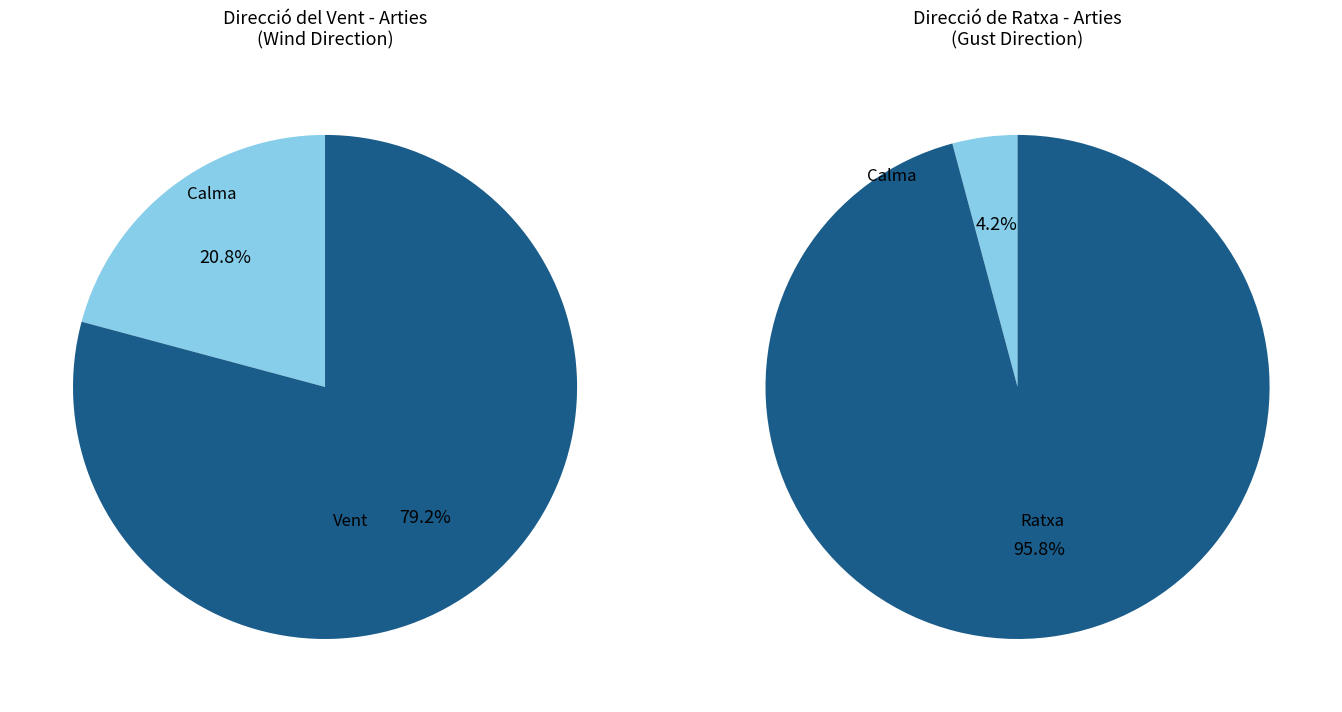

Is it true that Oest is 25% of the pie?

False